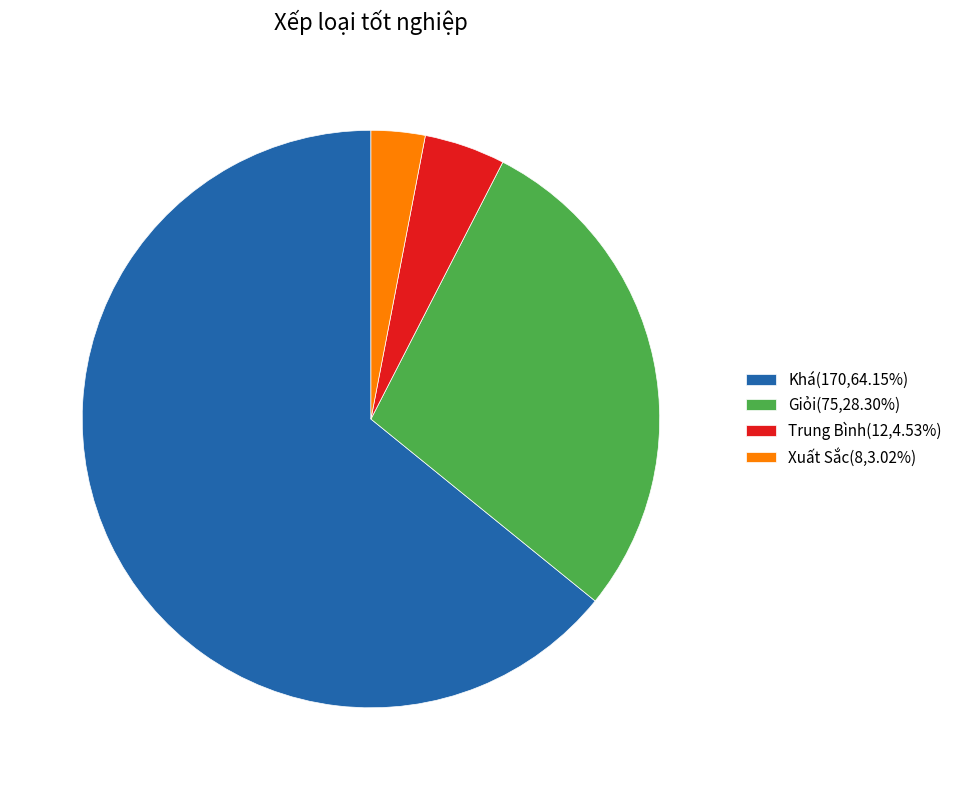

Does Xuất Sắc(8,3.02%) represent more than half of the total?

No